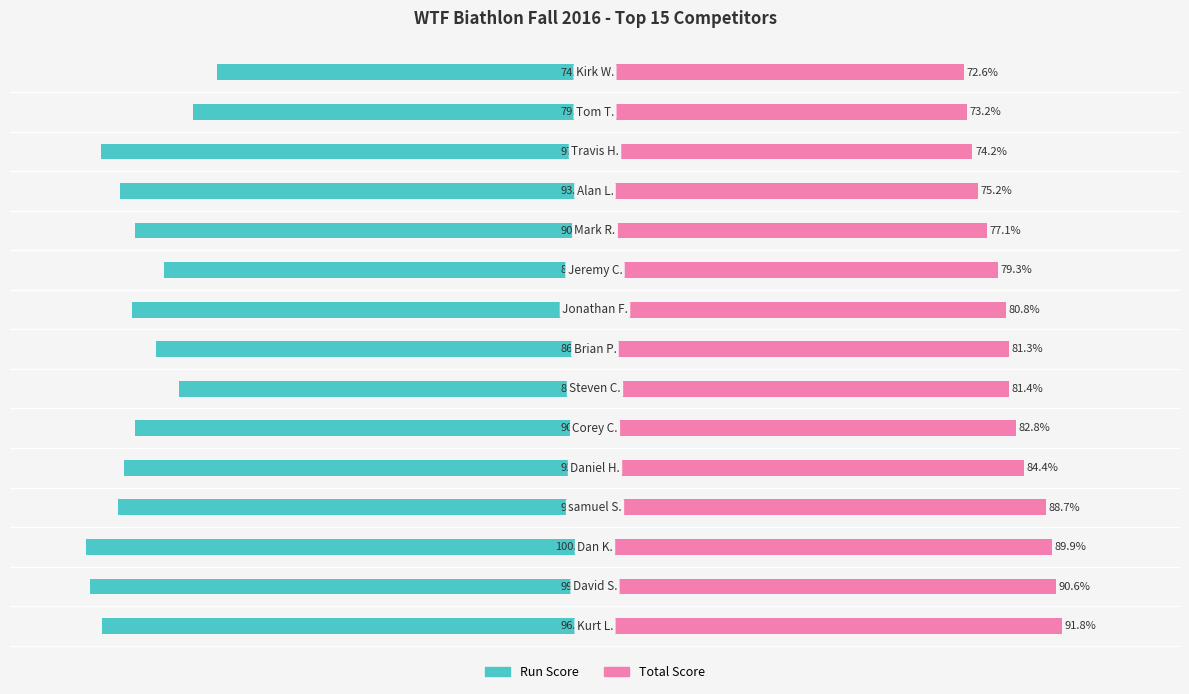

What is the value of the Run Score bar at the 5th from the left?

-92.6